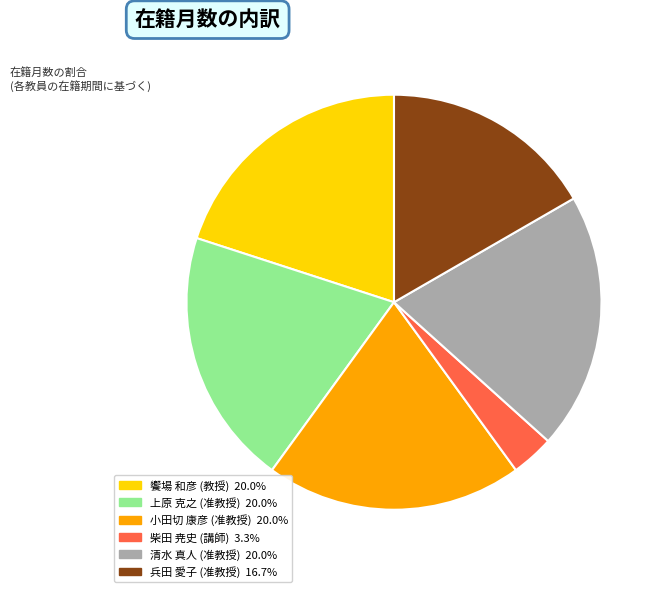

Is there any slice that represents more than half of the pie?

No